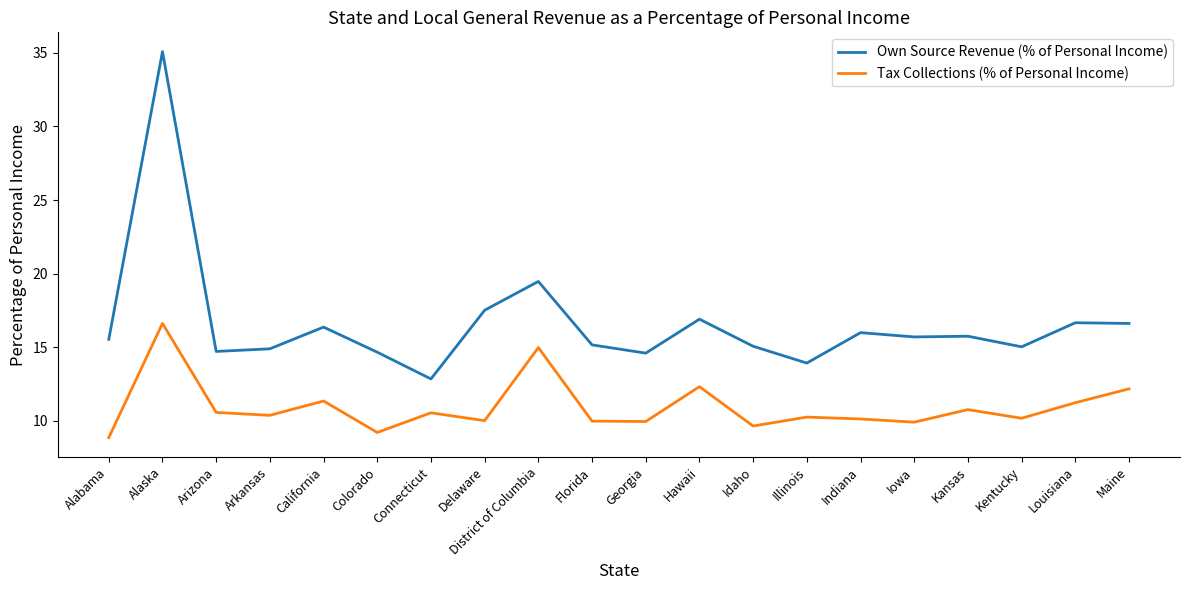

What is the spread (max minus min) of values at Kentucky?

4.8